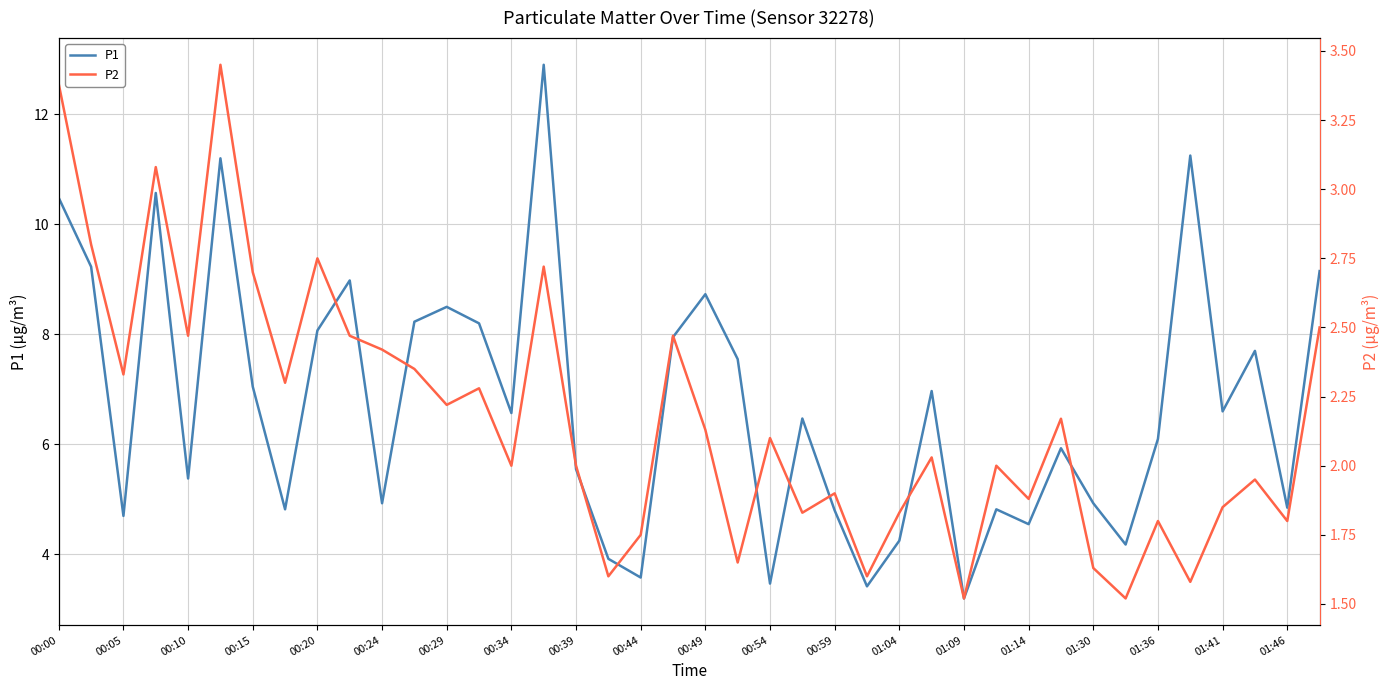

List the series in order of their peak value, lowest first.

P2, P1